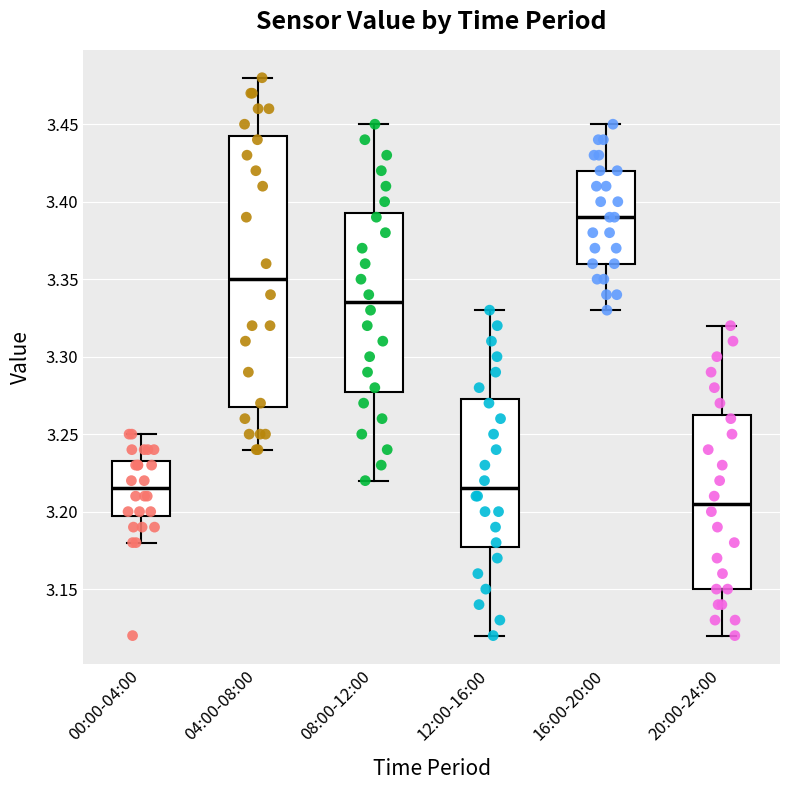

Which box has the highest median line?

16:00-20:00